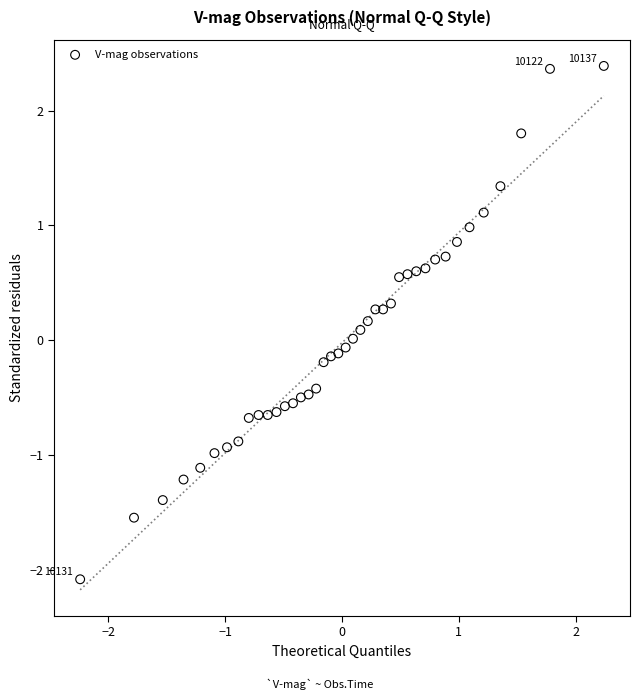

What is the range of X values (max minus min)?

4.5